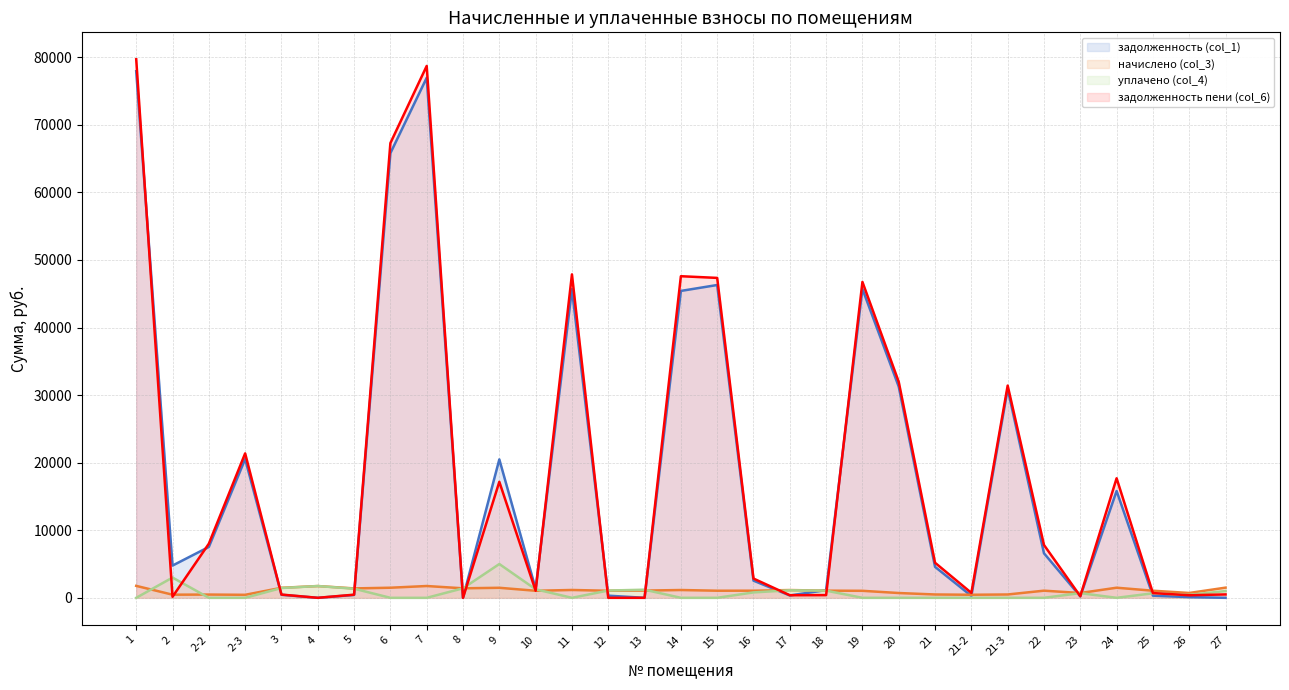

How many lines are shown in the chart?

4